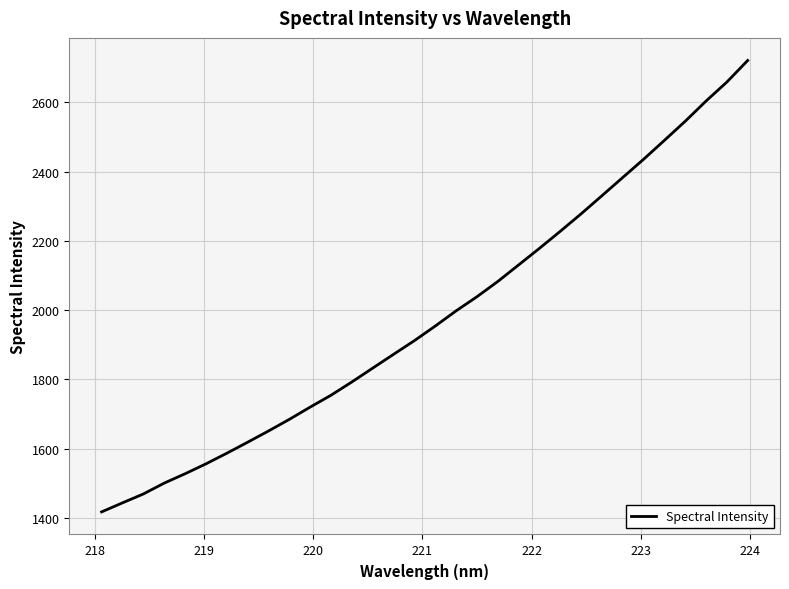

What is the smallest value displayed?

1417.5